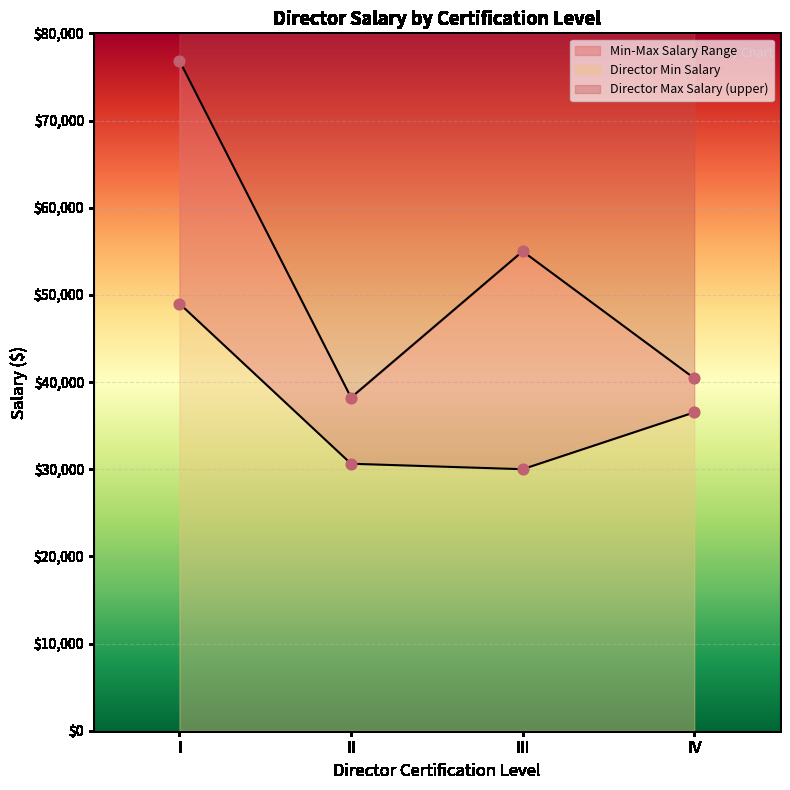

Is the value of Director Max Salary at I greater than the value of Director Min Salary at IV?

Yes